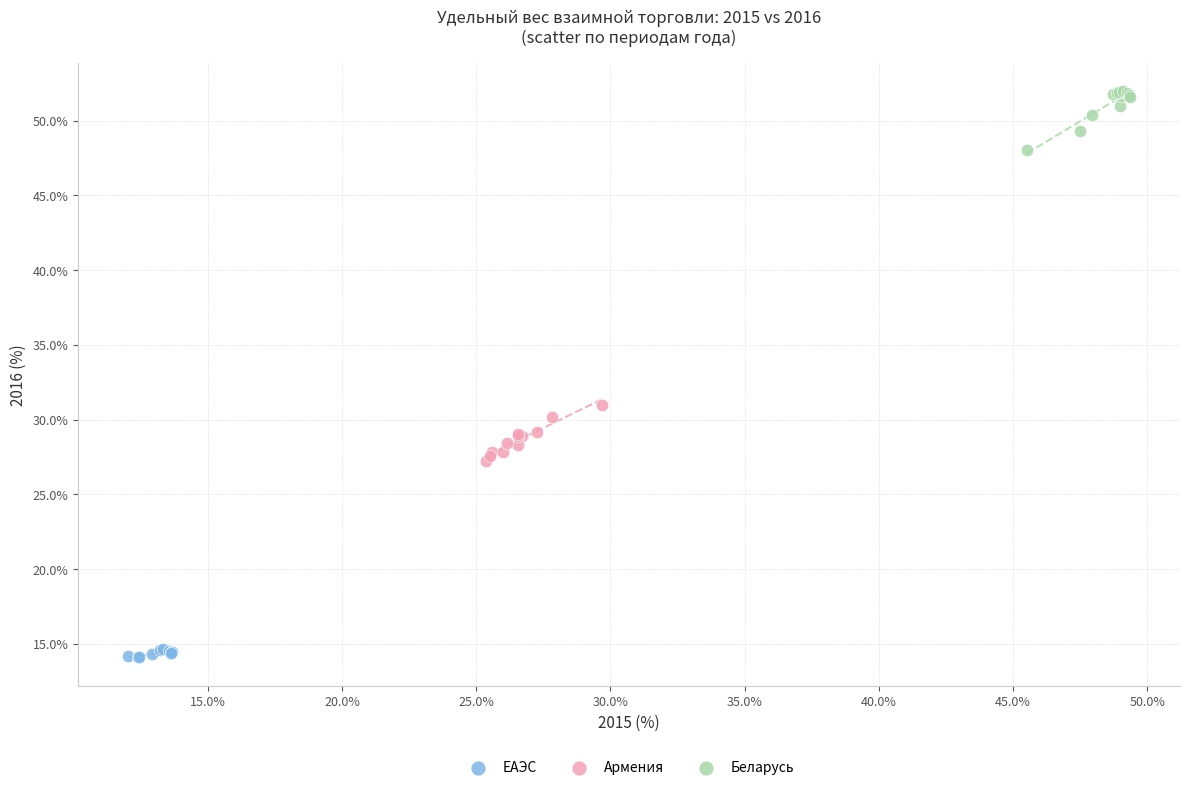

Which series contains the highest Y value?

Беларусь